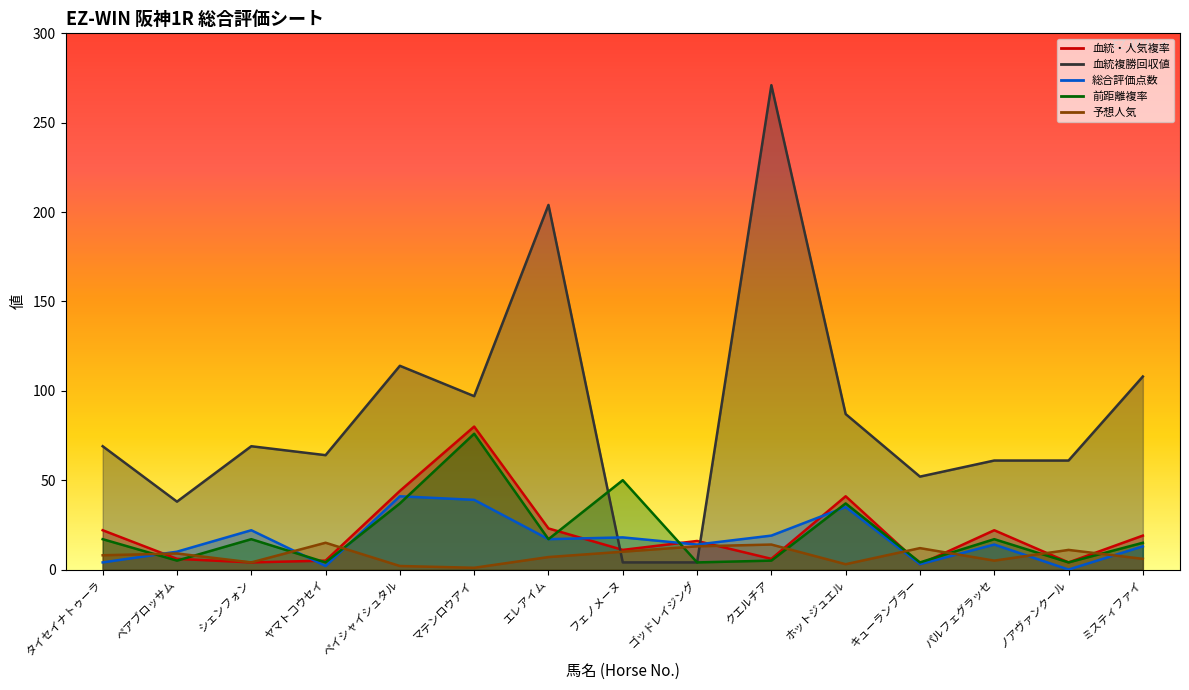

In 予想人気, how many points are higher than both neighbors (excluding endpoints)?

5